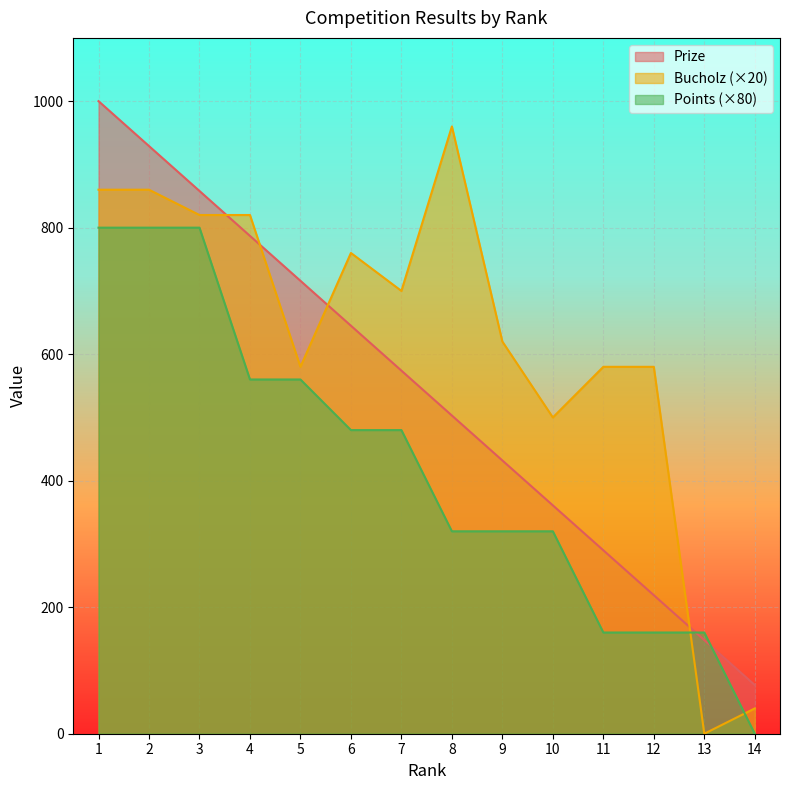

True or false: Bucholz has more than 2 points higher than both neighbors.

False